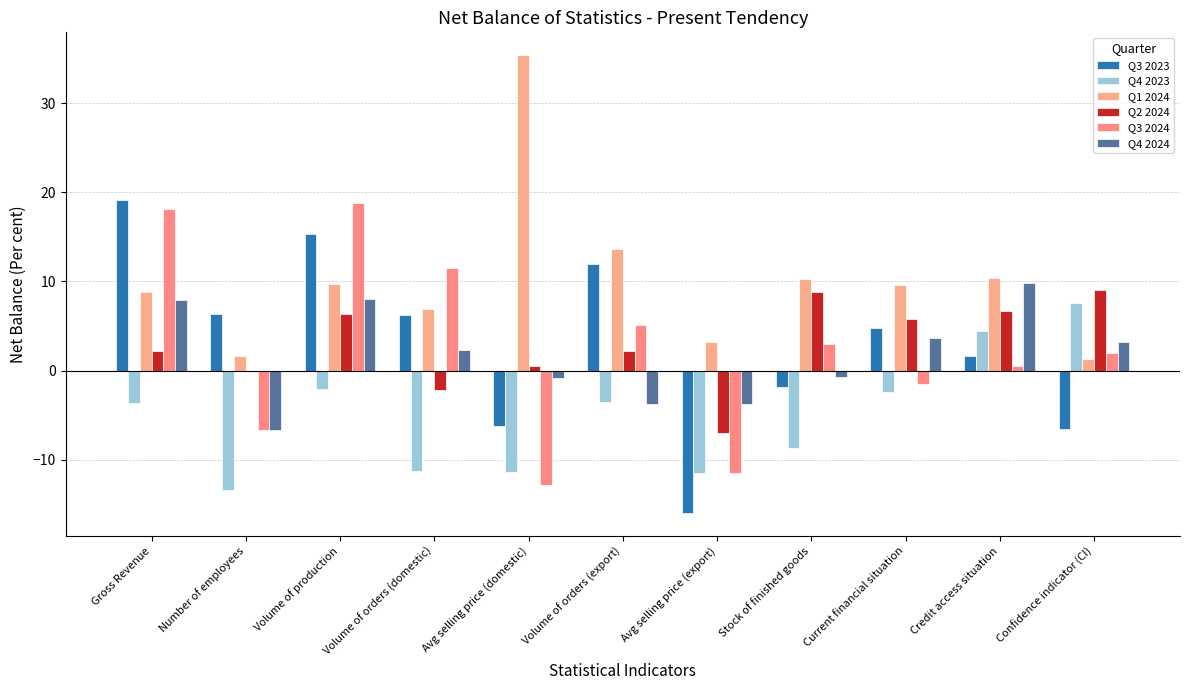

What is the minimum value for Q3 2024?

-12.9